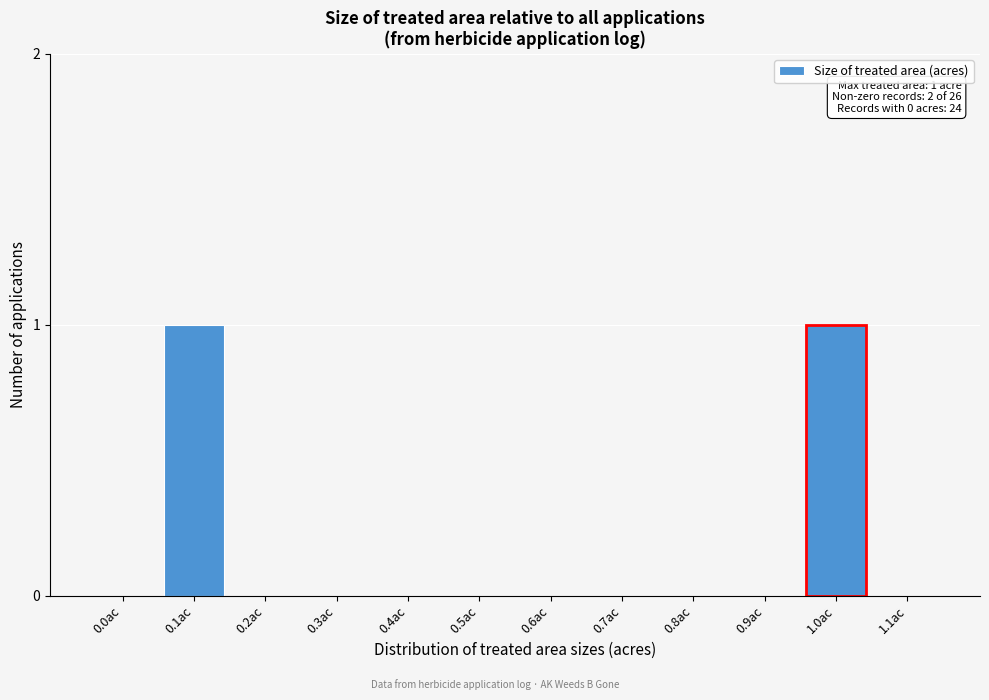

The chart shows a value of 0 at 0.4ac. True or false?

True